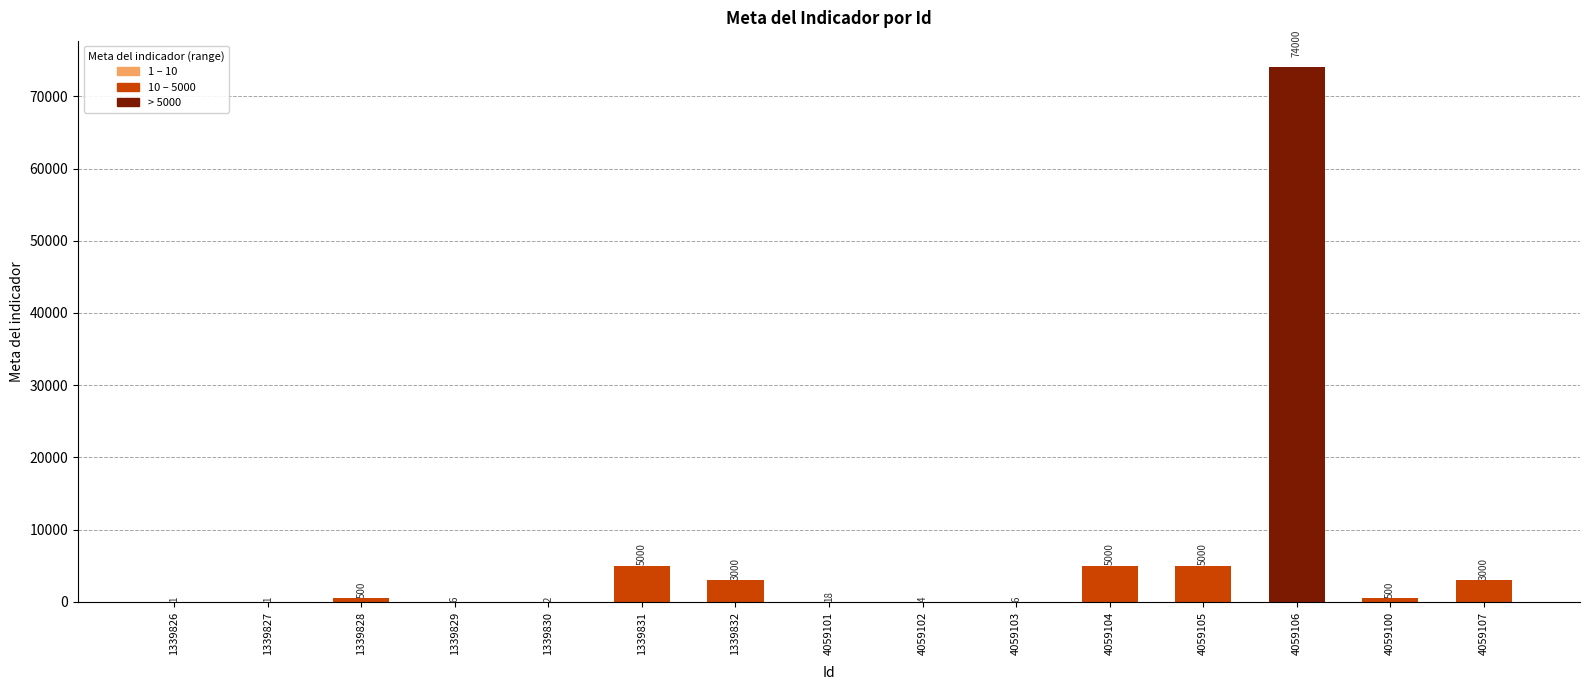

Approximately how many times larger is the value at 4059106 compared to 4059102?

18500.0